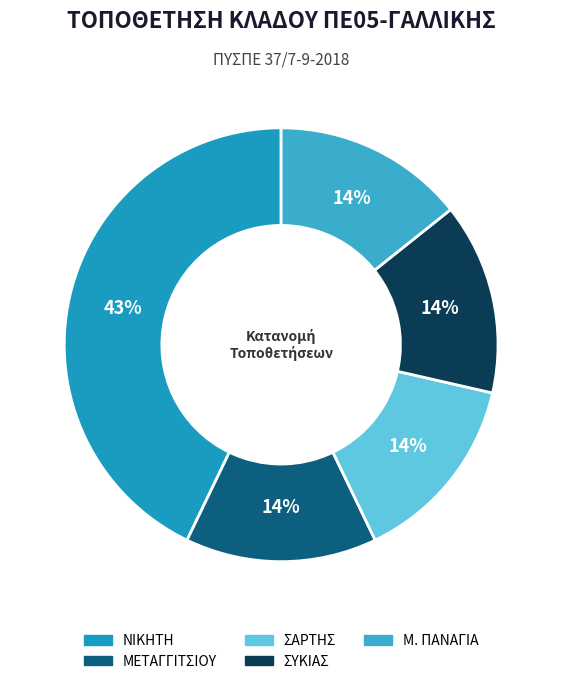

Is it true that ΝΙΚΗΤΗ is 43% of the pie?

True